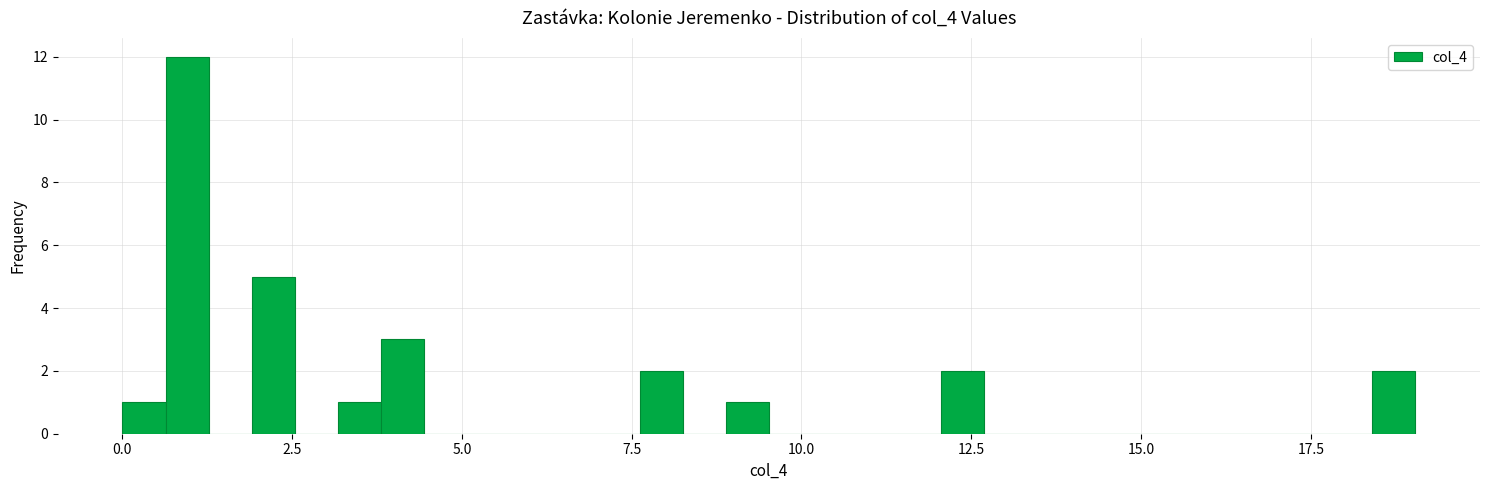

Around what value on the x-axis is the tallest bar? Give the approximate position of its centre, as read against the axis.

1.0